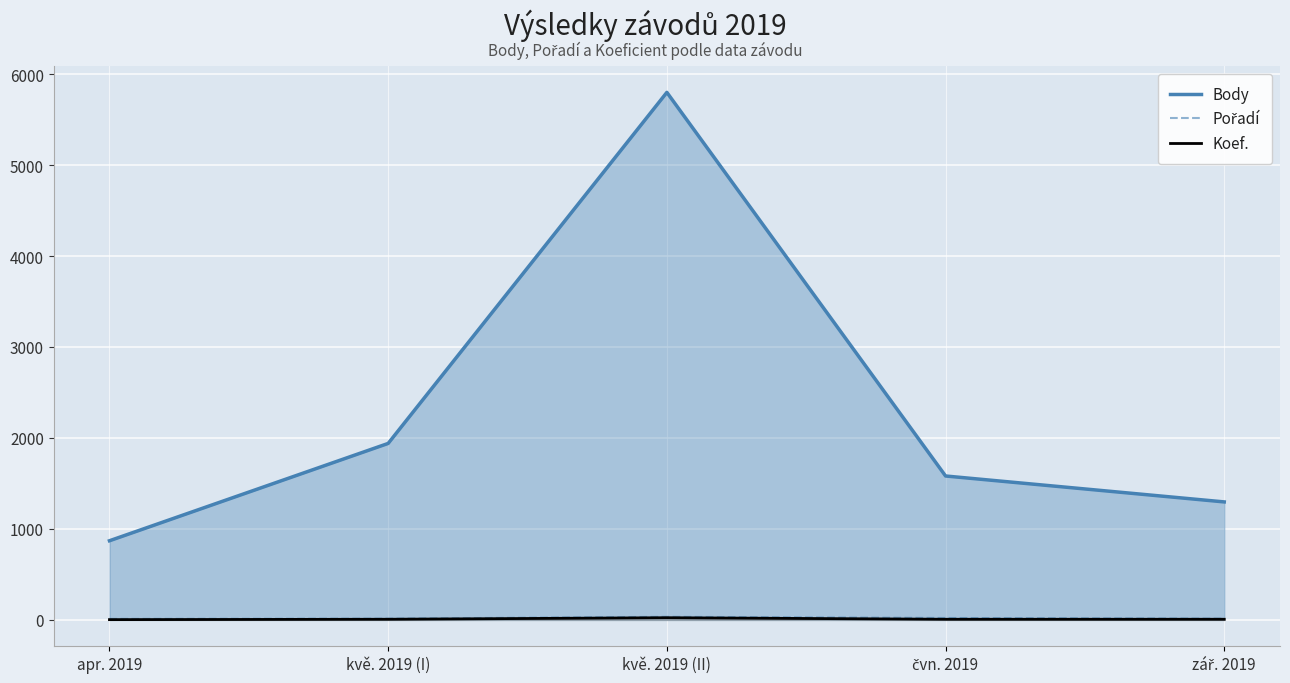

What value does the Pořadí series have at apr. 2019, to the nearest 10?

10